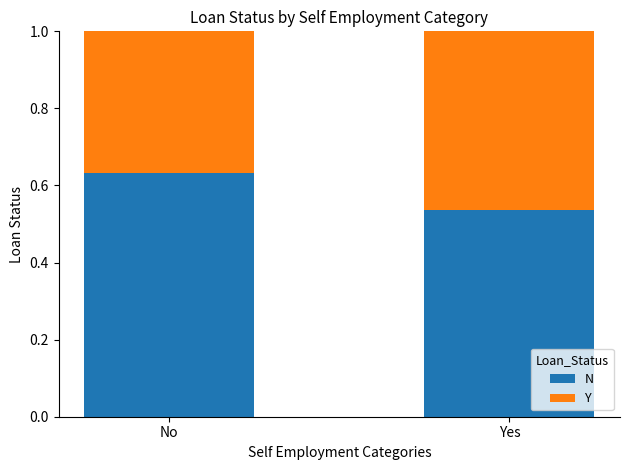

What is the total value across all series at Yes?

1.0